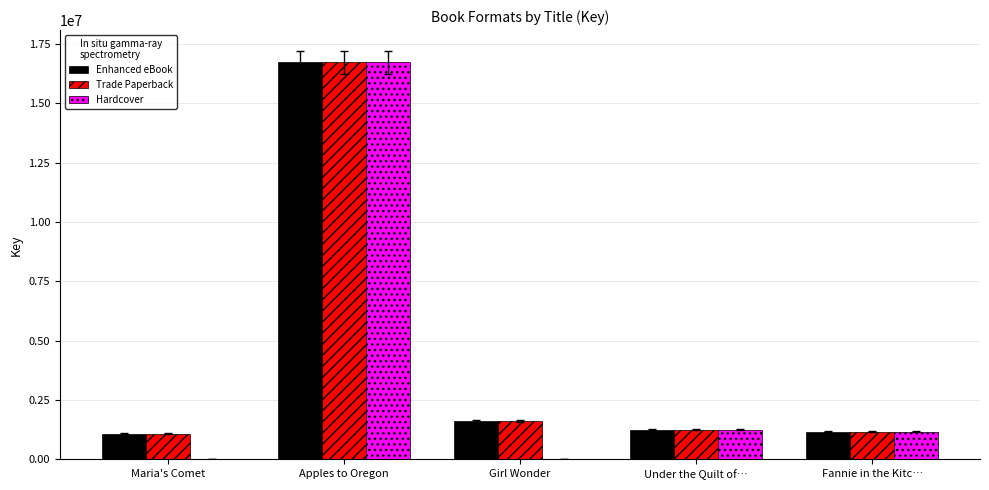

Reading right to left, list all the values displayed in this chart.

Enhanced eBook: 1171306	1261126	1618410	16713496	1086207
Trade Paperback: 1171306	1261126	1618410	16713496	1086207
Hardcover: 1171306	1261126	0	16713496	0